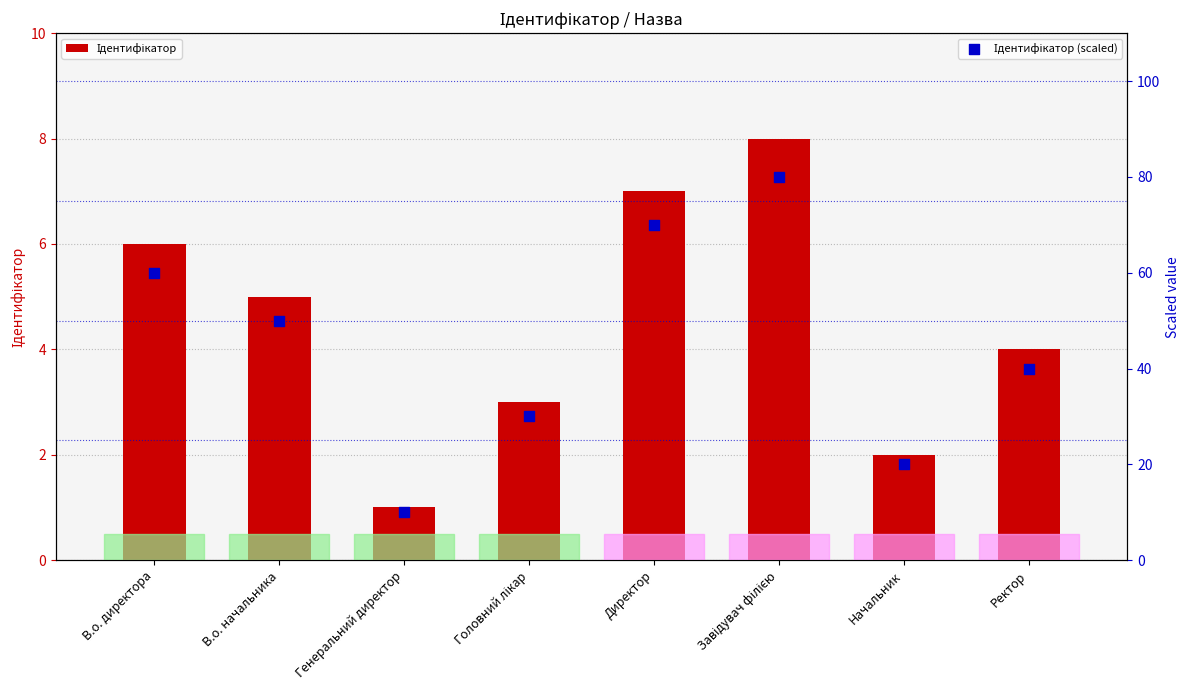

At how many categories does at least one series exceed 57?

3